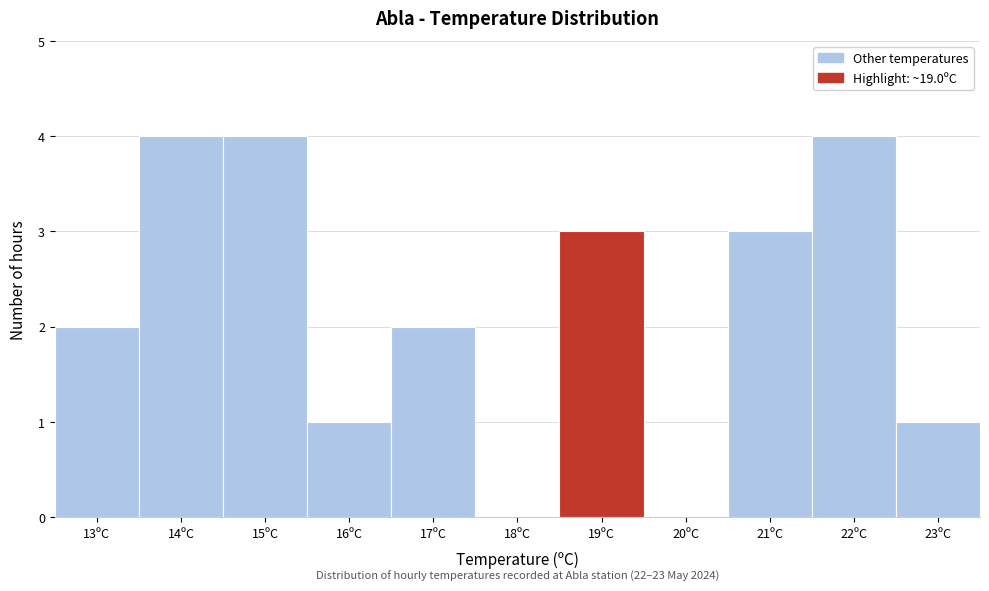

Reading left to right, extract all data points from this chart.

13ºC=2	14ºC=4	15ºC=4	16ºC=1	17ºC=2	18ºC=0	19ºC=3	20ºC=0	21ºC=3	22ºC=4	23ºC=1